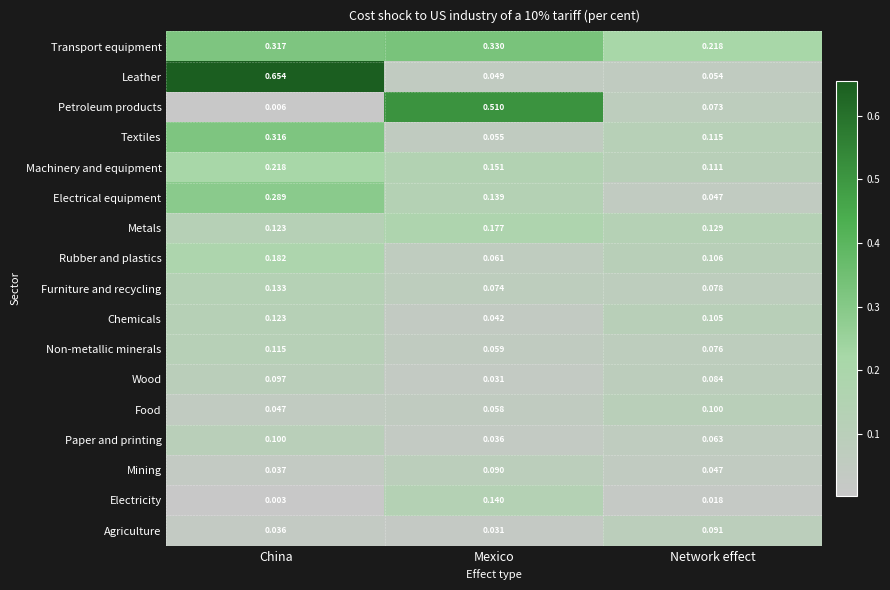

Which category has the highest value in the Petroleum products series?

Mexico